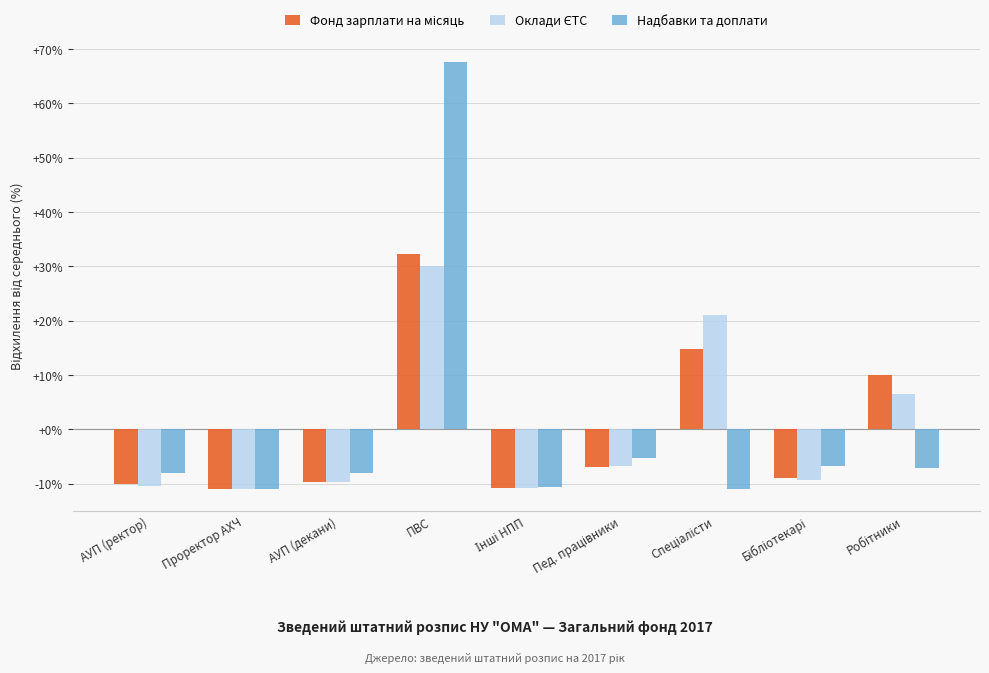

Count the number of categories in the chart.

9